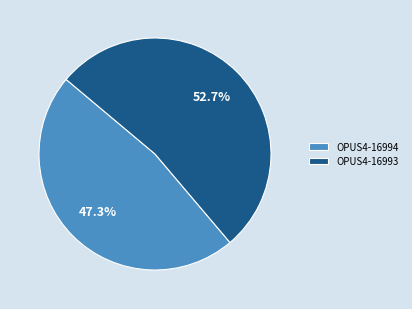

Is it true that OPUS4-16994 is 47% of the pie?

True